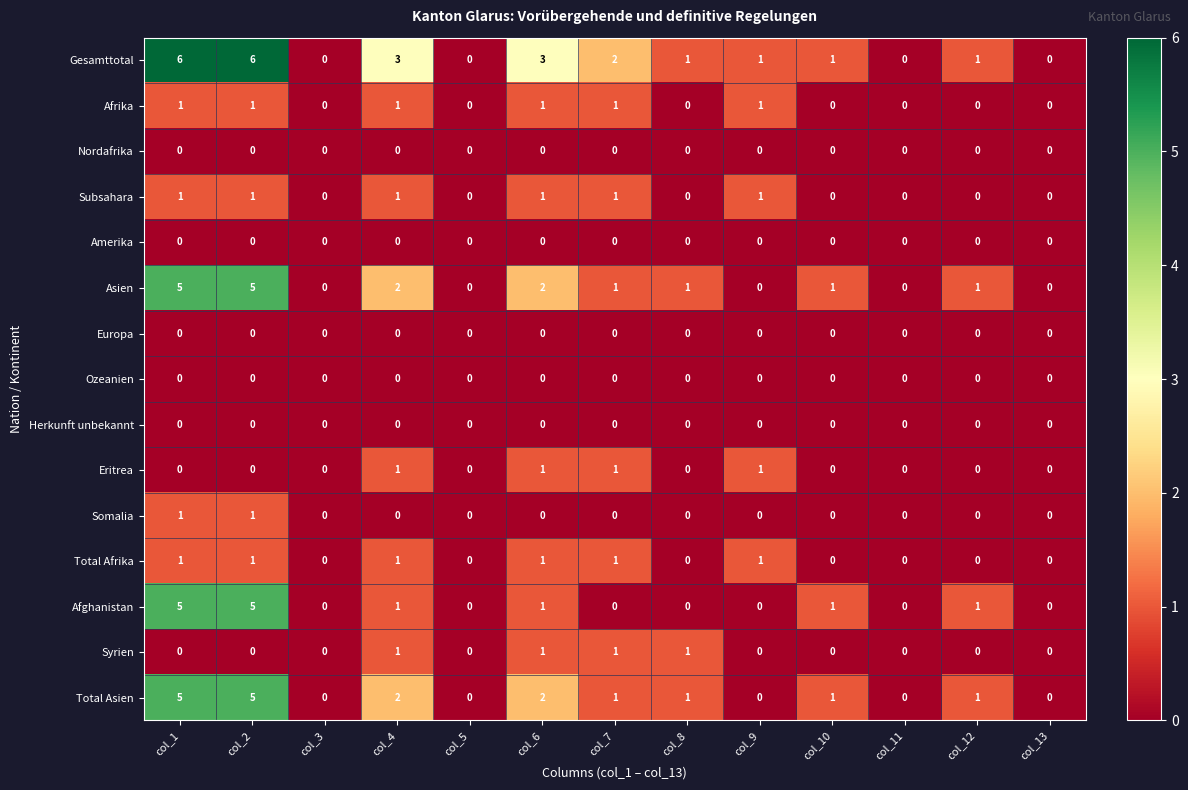

Which series has the largest range (max minus min)?

Gesamttotal